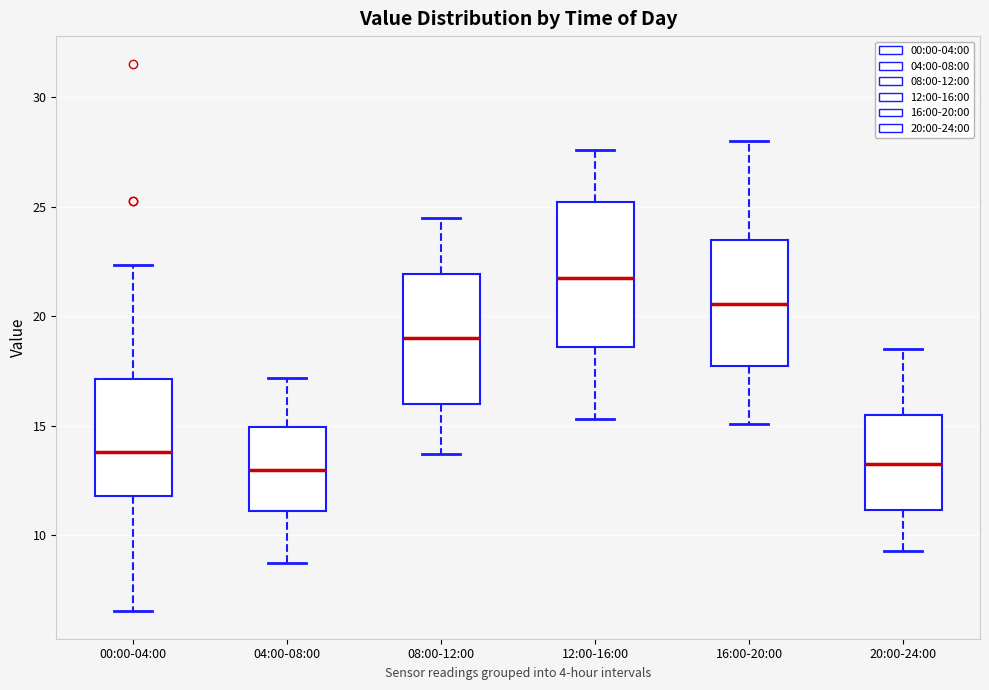

Where does the upper whisker of the box for 16:00-20:00 end on the y-axis? The values are not printed on the chart, so give them approximately, as read against the axis.

28.0